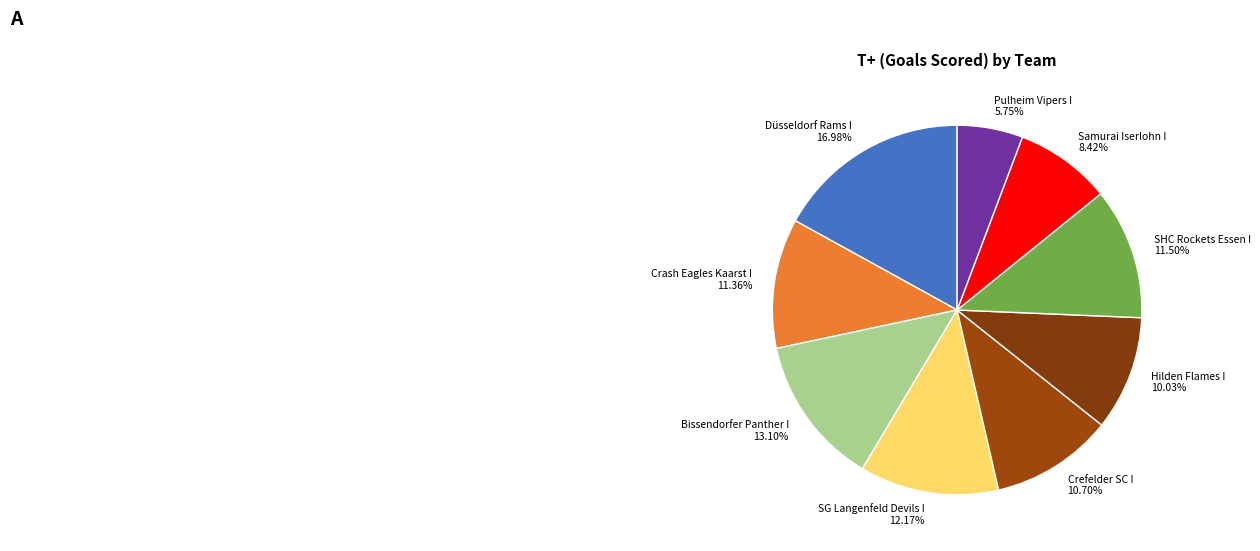

What percentage do Pulheim Vipers I and SHC Rockets Essen I together represent?

17.2%